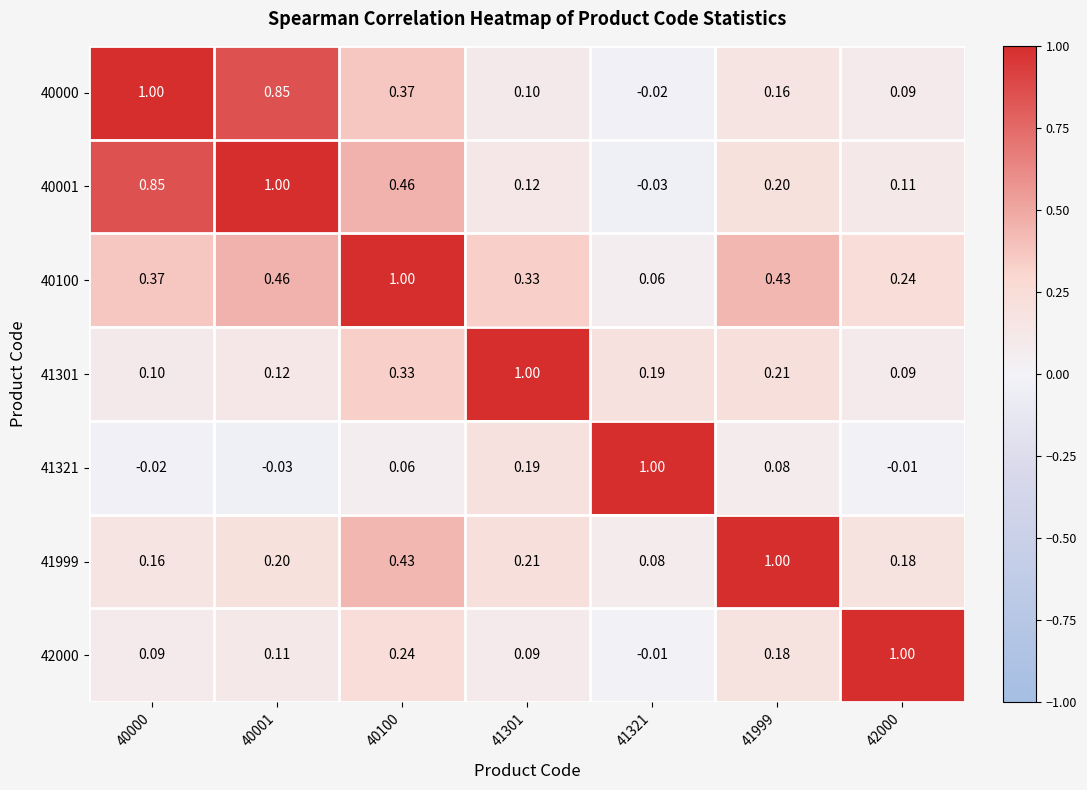

How many values in 41321 are below zero?

3